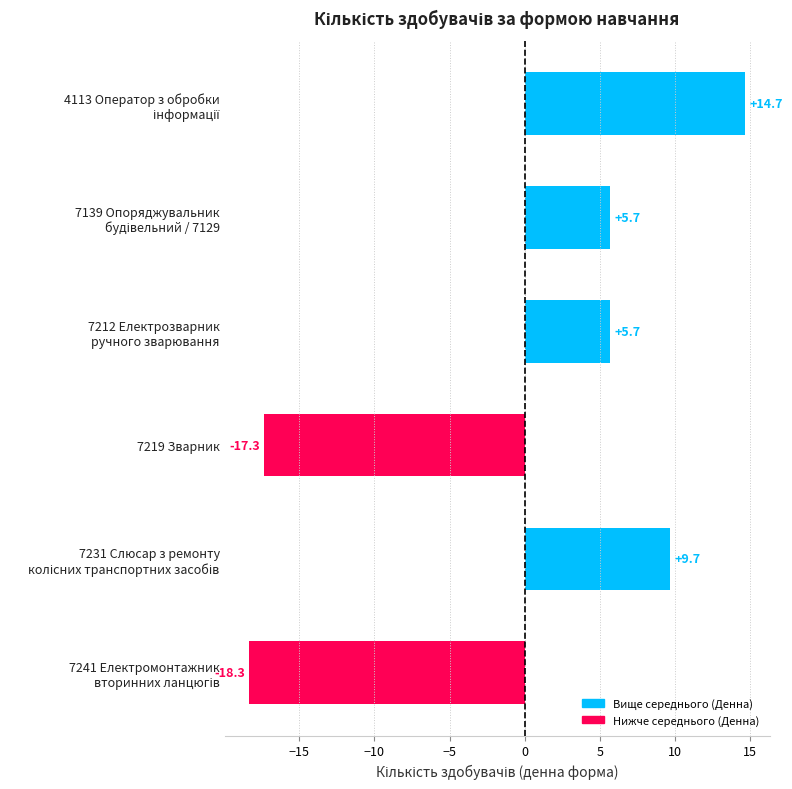

What is the difference between the second highest and second lowest values?

27.0